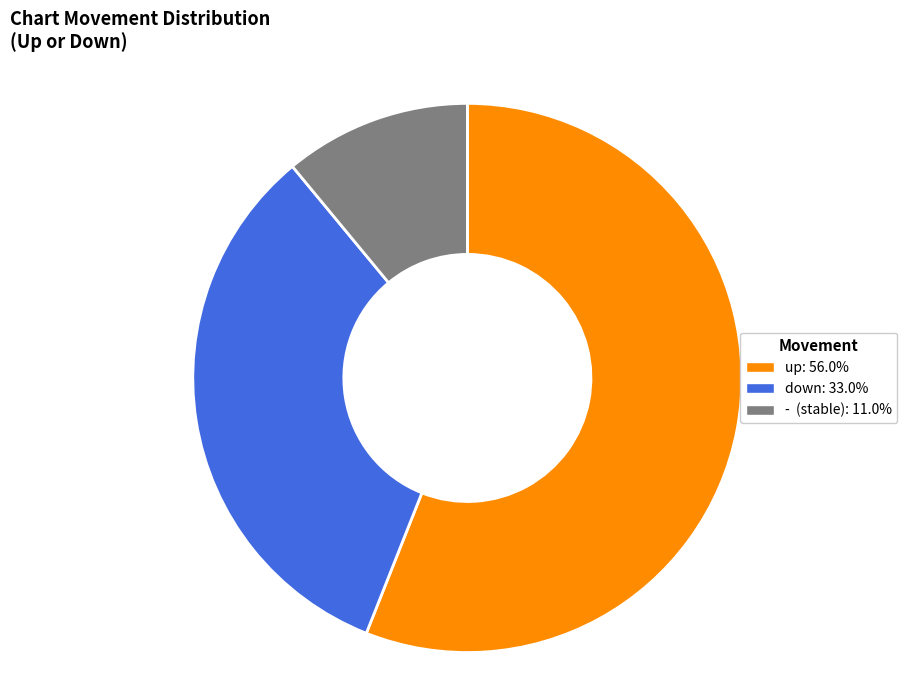

Between up and -, which is larger?

up